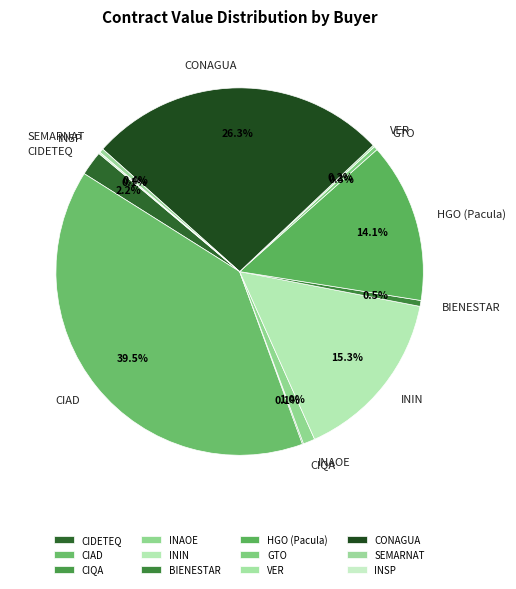

Does GTO represent more than half of the total?

No